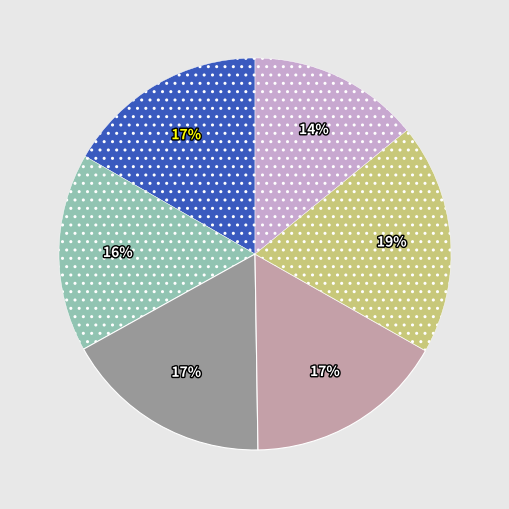

To the nearest percent, what is the difference between the largest and smallest slice percentages?

5%